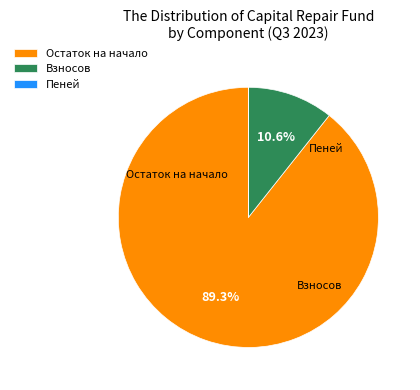

Does any single category account for the majority?

Yes